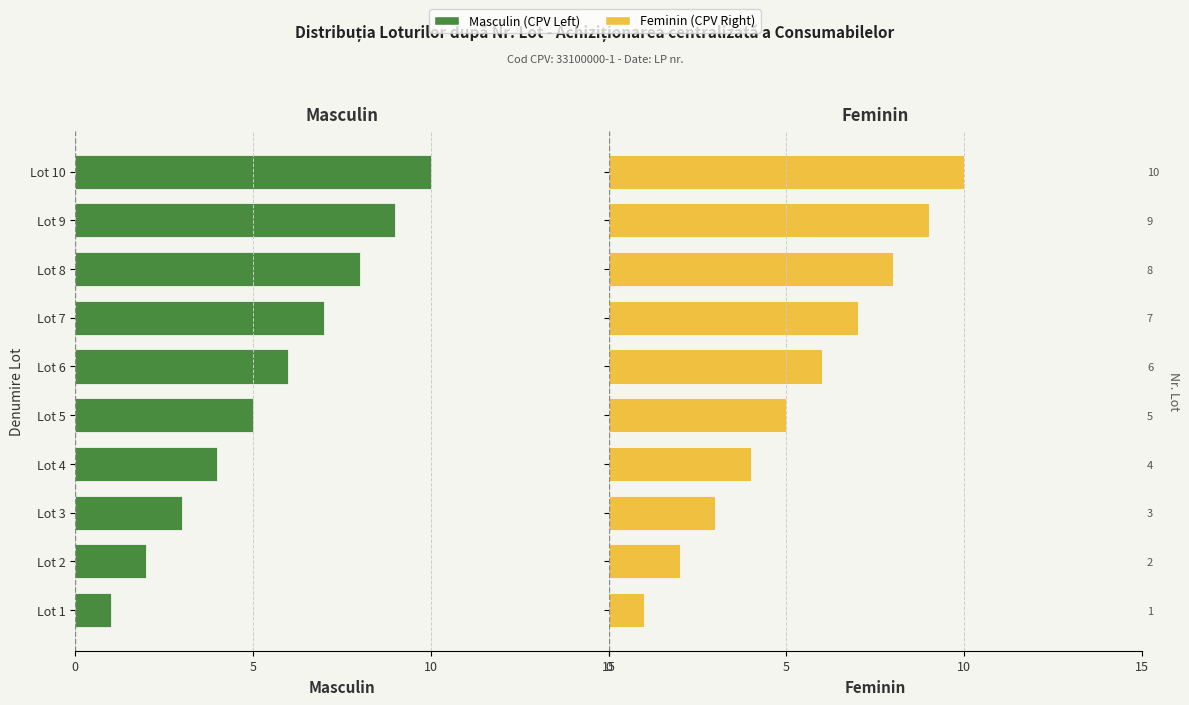

Rank the series by their maximum value, from highest to lowest.

Feminin (CPV Right), Masculin (CPV Left)